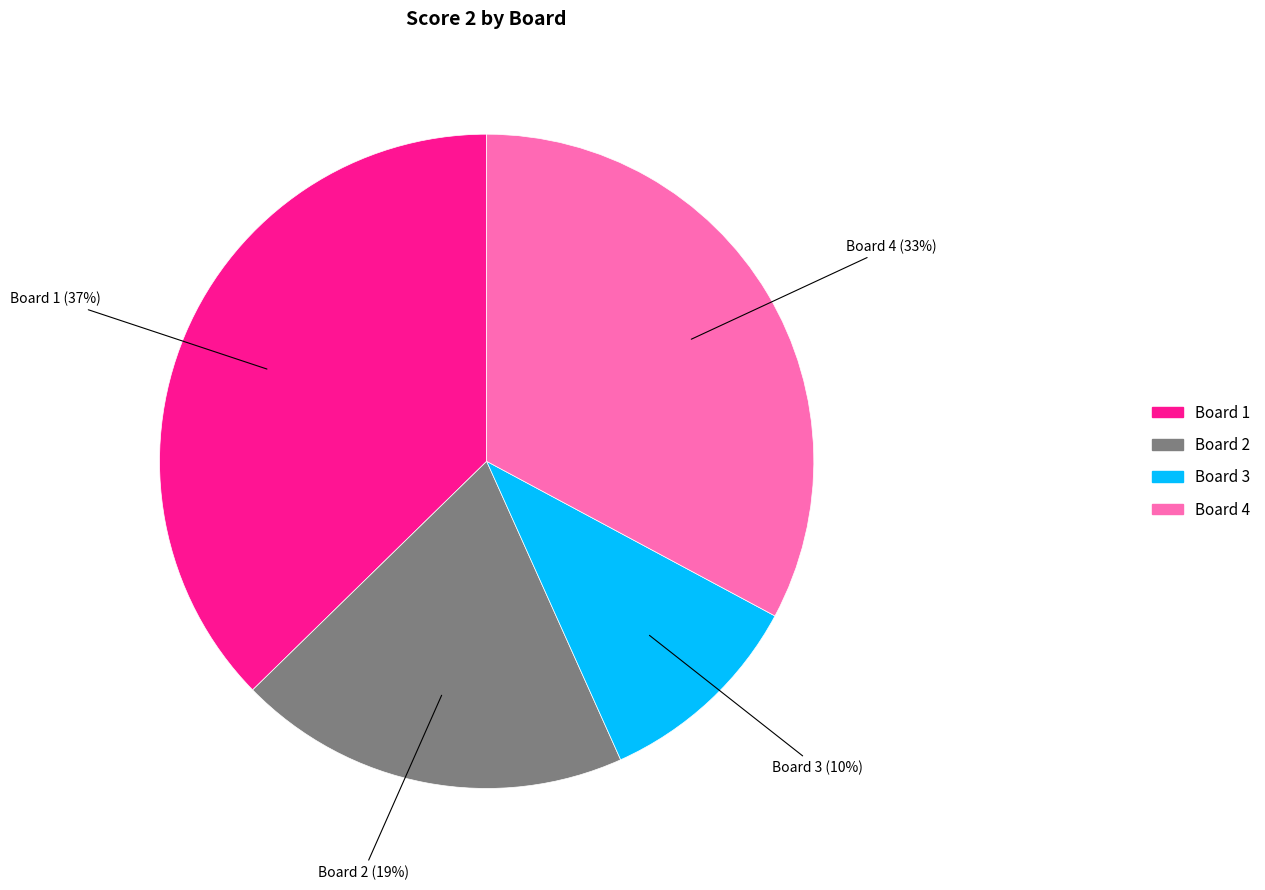

Is there a majority slice in this chart?

No